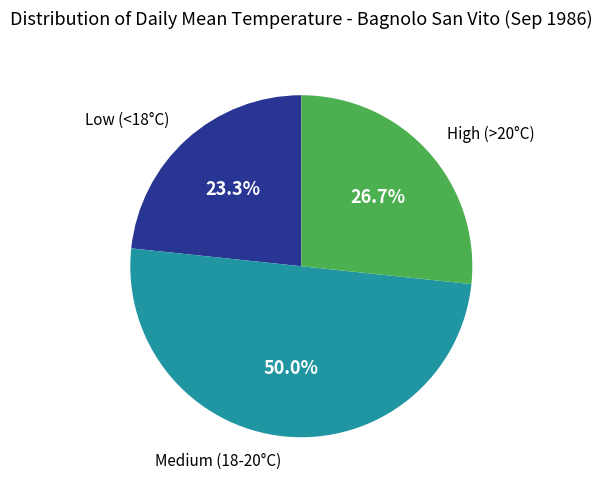

To the nearest percent, what is the average slice percentage?

33%